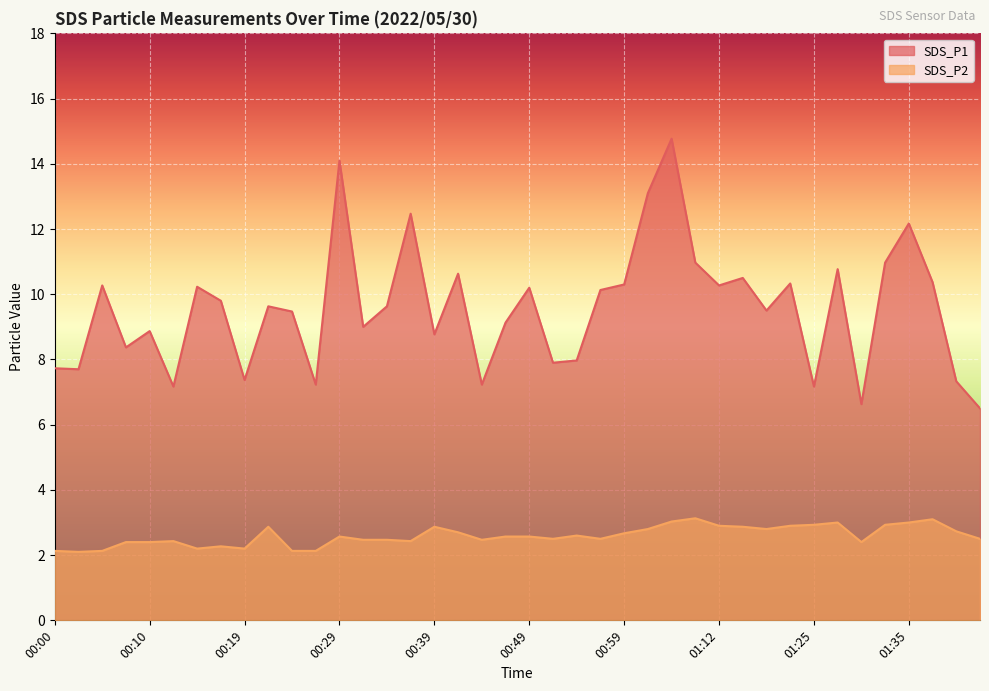

Reading left to right, list all the values displayed in this chart.

SDS_P1: 00:00=7.7	00:02=7.7	00:05=10.3	00:07=8.4	00:10=8.9	00:12=7.2	00:15=10.2	00:17=9.8	00:19=7.4	00:22=9.6	00:24=9.5	00:27=7.2	00:29=14.1	00:32=9.0	00:34=9.6	00:37=12.5	00:39=8.8	00:41=10.6	00:44=7.2	00:46=9.1	00:49=10.2	00:51=7.9	00:54=8.0	00:56=10.1	00:59=10.3	01:01=13.1	01:06=14.8	01:09=11.0	01:12=10.3	01:17=10.5	01:20=9.5	01:22=10.3	01:25=7.2	01:28=10.8	01:31=6.6	01:33=11.0	01:35=12.2	01:38=10.4	01:40=7.3	01:43=6.5
SDS_P2: 00:00=2.1	00:02=2.1	00:05=2.1	00:07=2.4	00:10=2.4	00:12=2.4	00:15=2.2	00:17=2.3	00:19=2.2	00:22=2.9	00:24=2.1	00:27=2.1	00:29=2.6	00:32=2.5	00:34=2.5	00:37=2.4	00:39=2.9	00:41=2.7	00:44=2.5	00:46=2.6	00:49=2.6	00:51=2.5	00:54=2.6	00:56=2.5	00:59=2.7	01:01=2.8	01:06=3.0	01:09=3.1	01:12=2.9	01:17=2.9	01:20=2.8	01:22=2.9	01:25=2.9	01:28=3.0	01:31=2.4	01:33=2.9	01:35=3.0	01:38=3.1	01:40=2.7	01:43=2.5